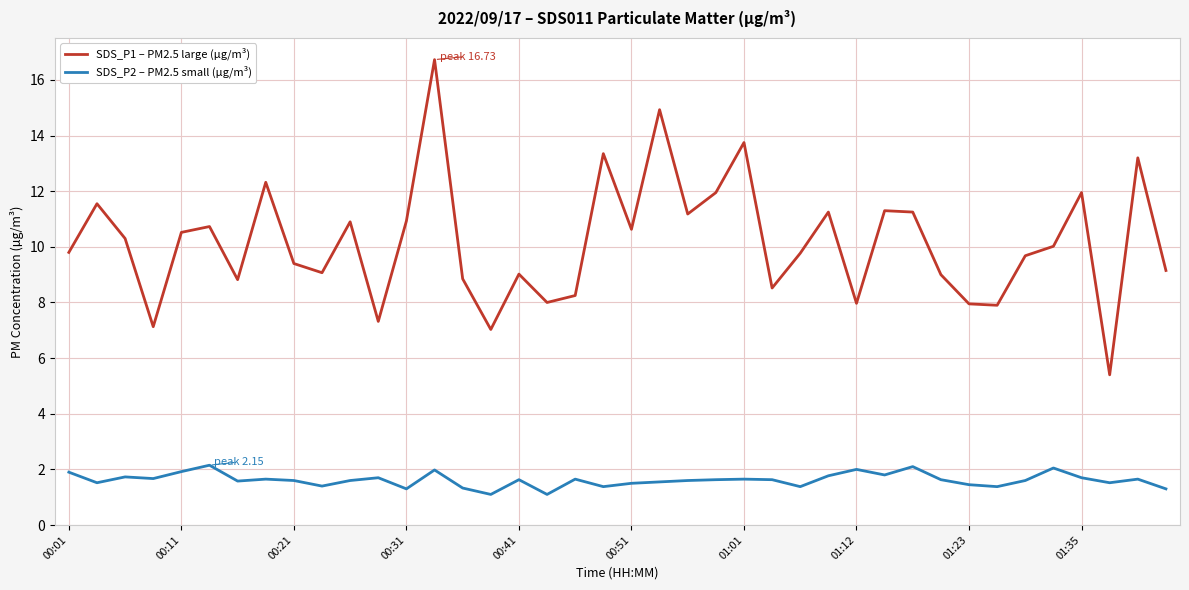

At how many categories does at least one series exceed 6?

39